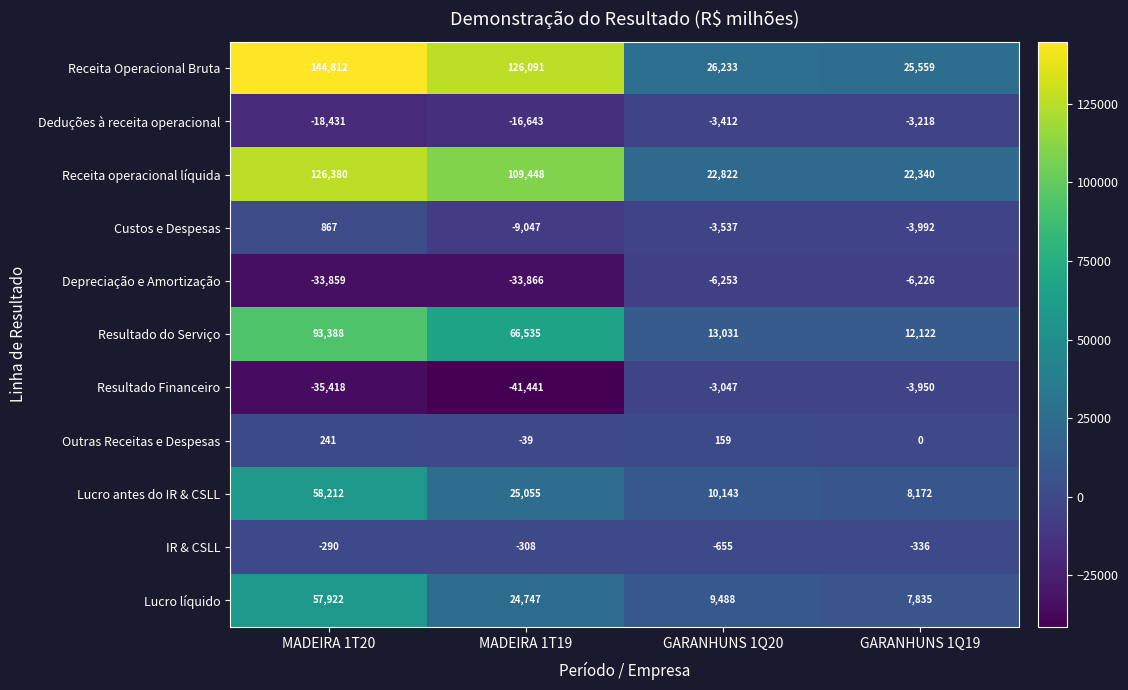

Which series has the largest total across all categories?

Receita Operacional Bruta